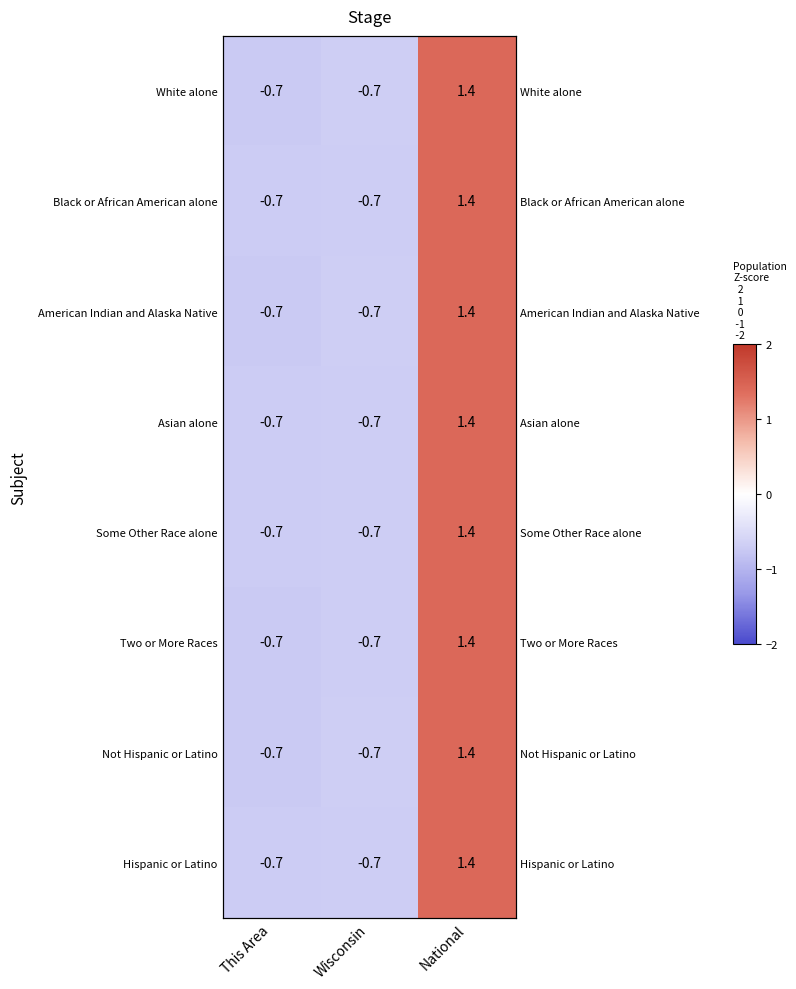

How many values in the Asian alone series are below 0?

2